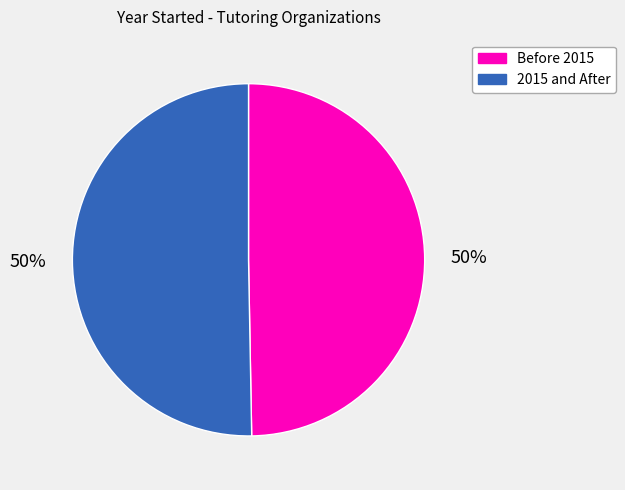

What is the ratio of the value at 2015 and After to the value at Before 2015?

1.0